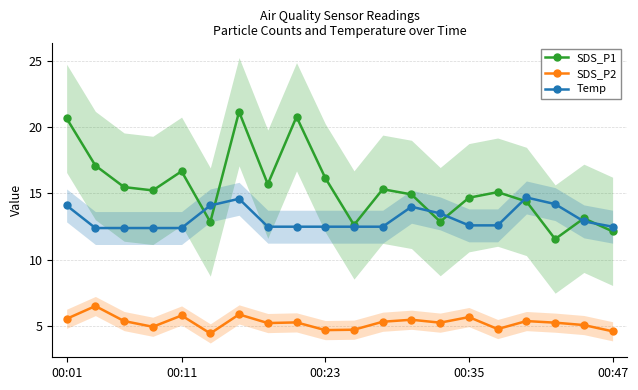

Reading left to right, what are all the values shown in this chart?

SDS_P1: 20.6	17.1	15.5	15.2	16.7	12.8	21.1	15.7	20.8	16.2	12.6	15.3	14.9	12.9	14.7	15.1	14.4	11.6	13.1	12.2
SDS_P2: 5.6	6.5	5.4	5.0	5.8	4.5	5.9	5.2	5.3	4.7	4.8	5.3	5.5	5.3	5.7	4.8	5.4	5.3	5.1	4.6
Temp: 14.1	12.4	12.4	12.4	12.4	14.1	14.6	12.5	12.5	12.5	12.5	12.5	14.0	13.5	12.6	12.6	14.7	14.2	12.9	12.5